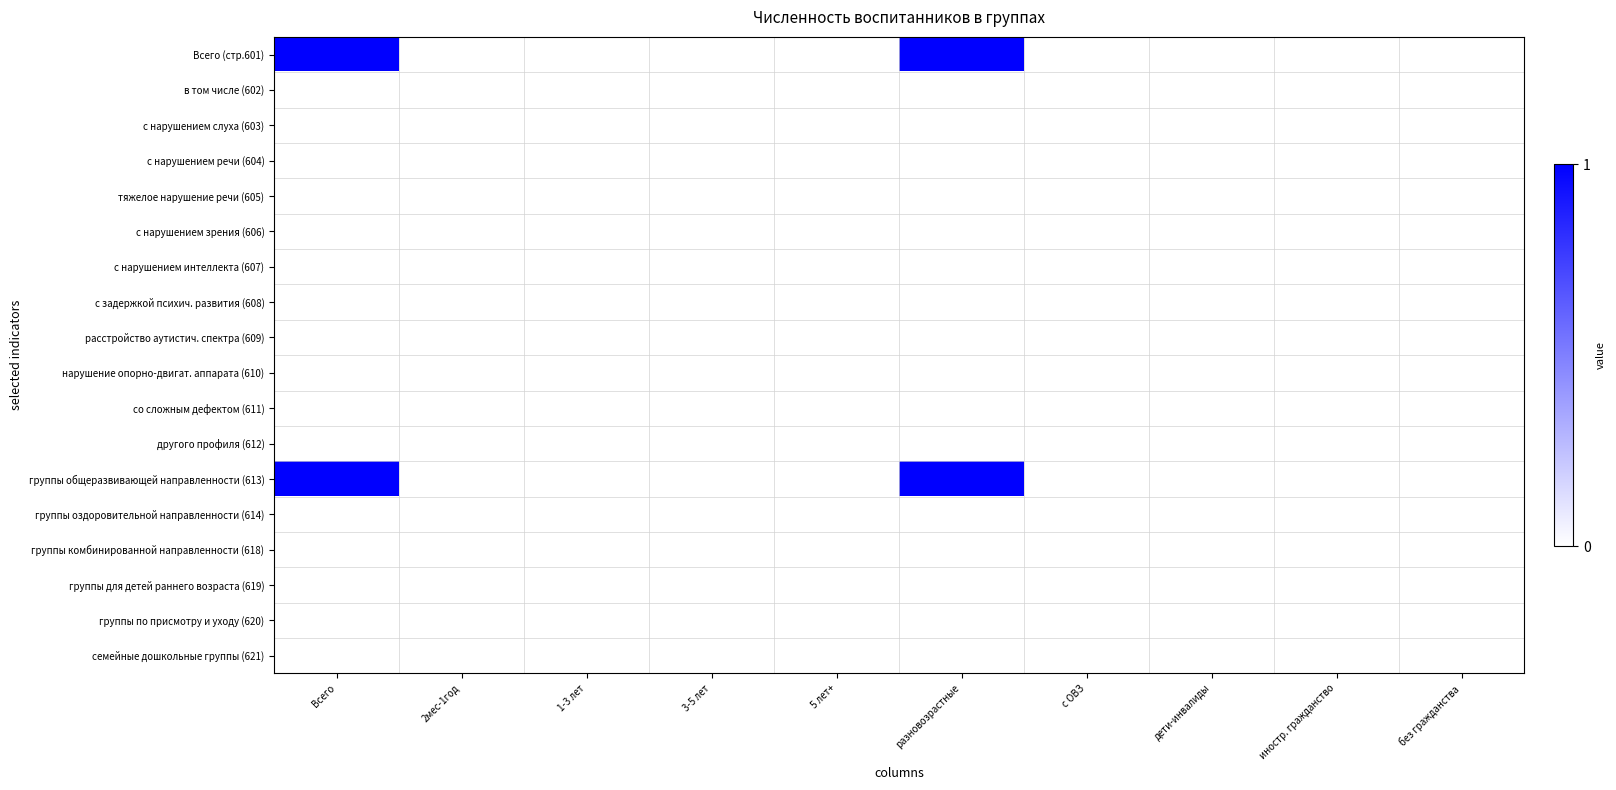

How many distinct data groups are displayed?

18